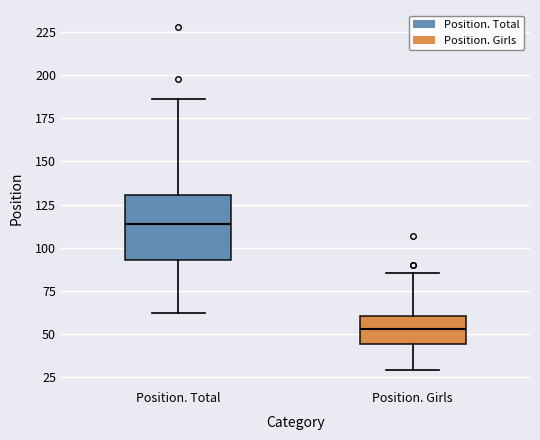

Comparing the boxes themselves (not the whiskers), which one is the tallest?

Position. Total